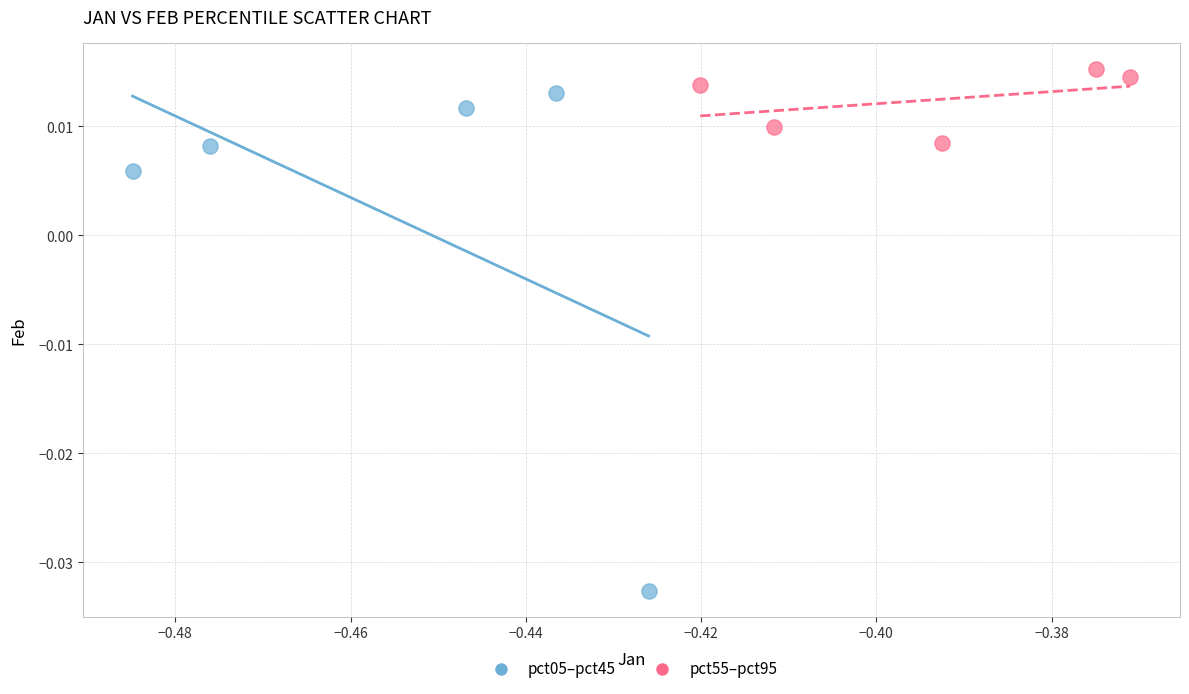

Which series has the widest spread of Y values?

pct05–pct45